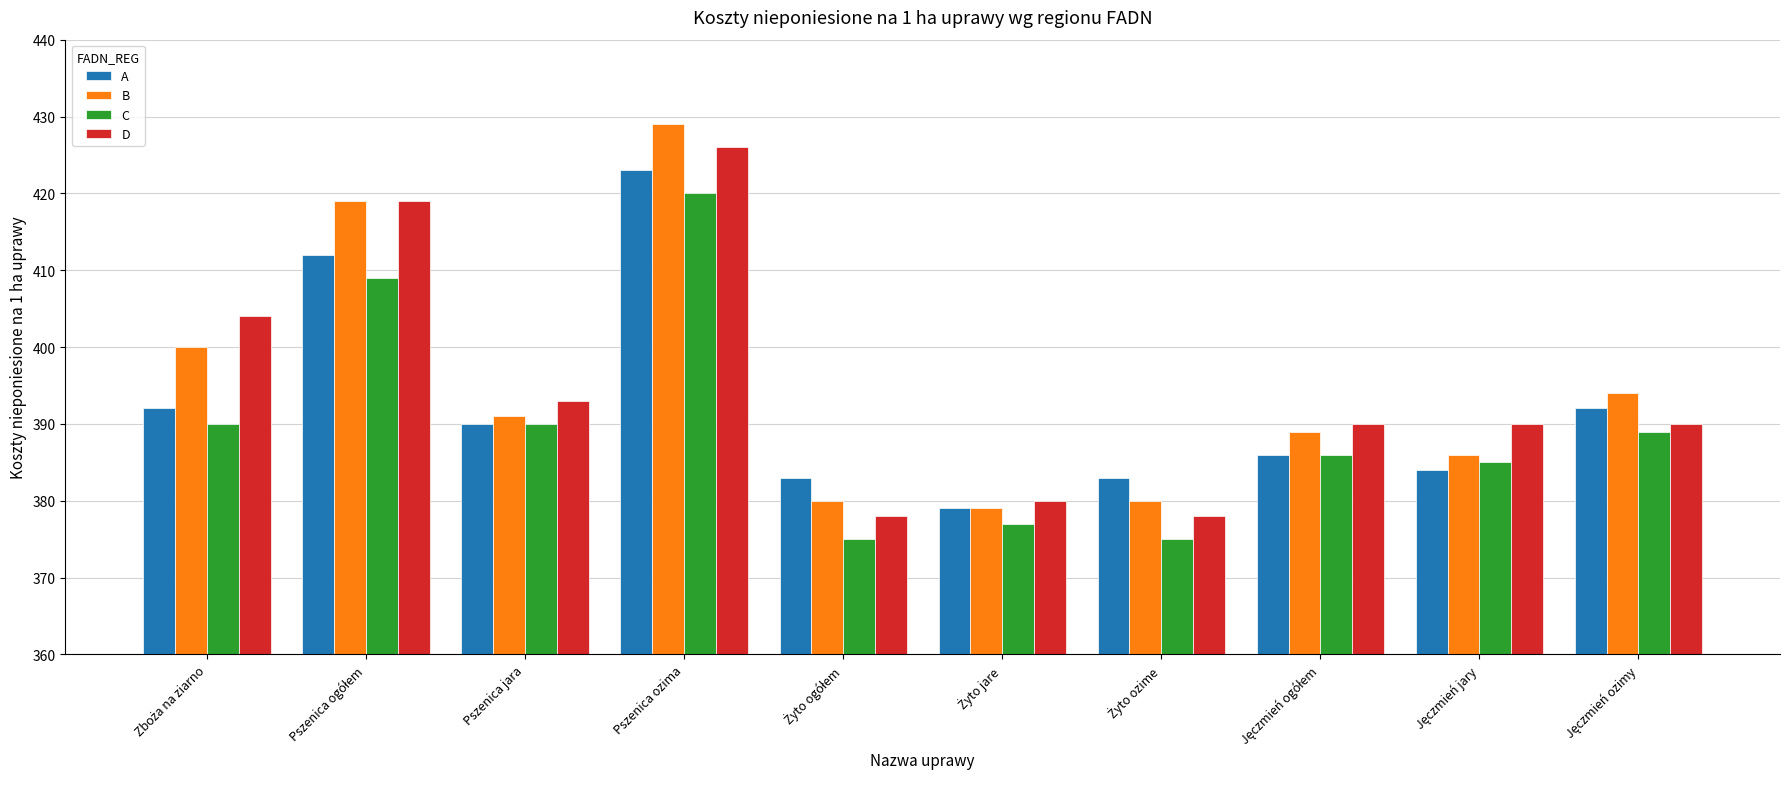

Read the C value at Pszenica ozima.

420